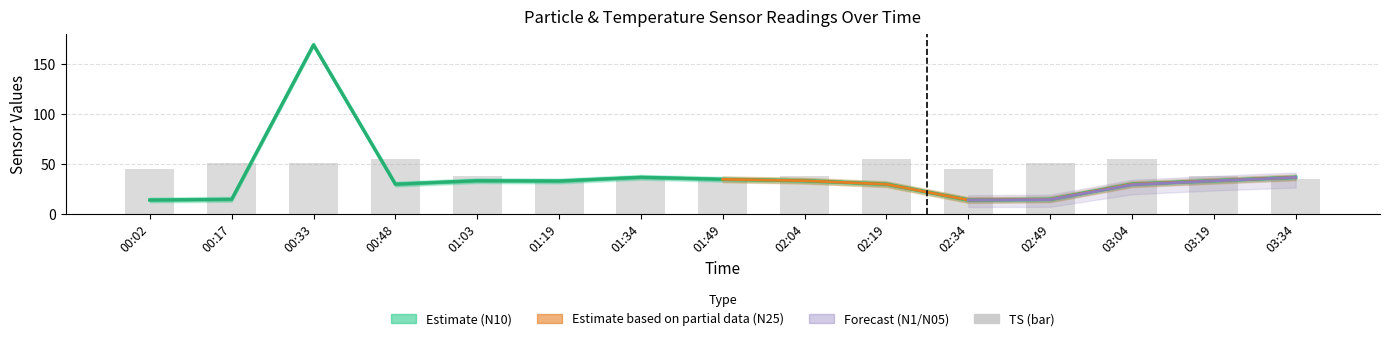

What is the ratio of the value at 02:34 to the value at 01:34?

1.3